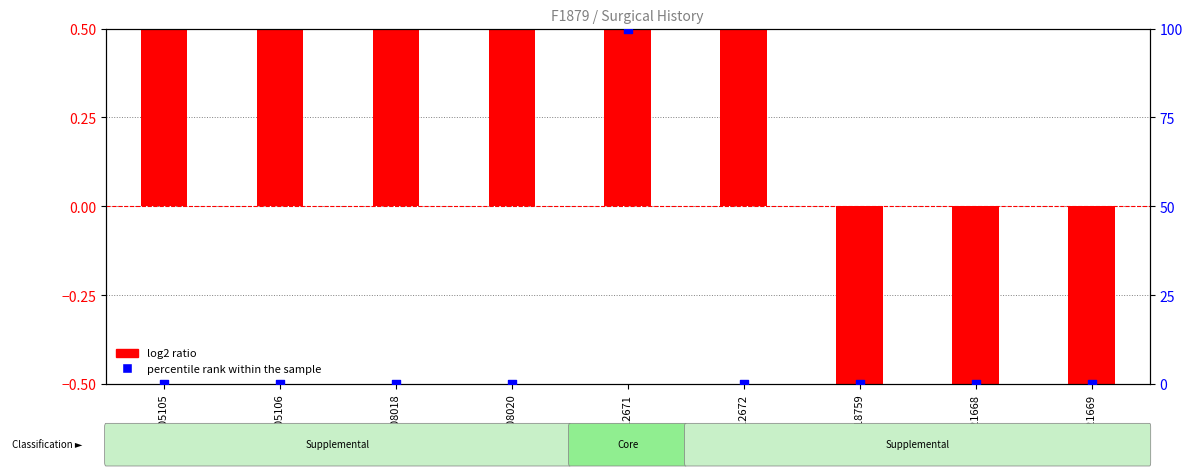

Which has a higher value, C08018 or C08020?

C08018